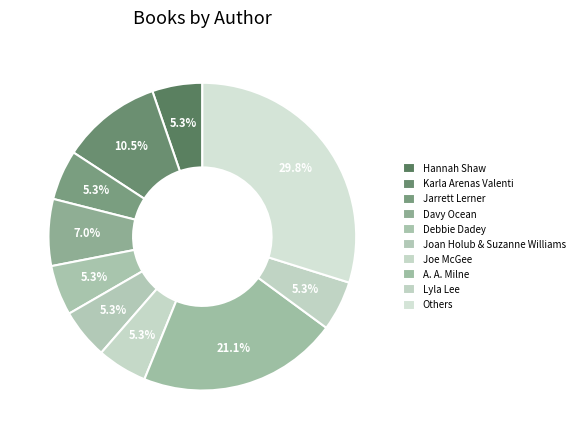

How many segments does this pie chart have?

10